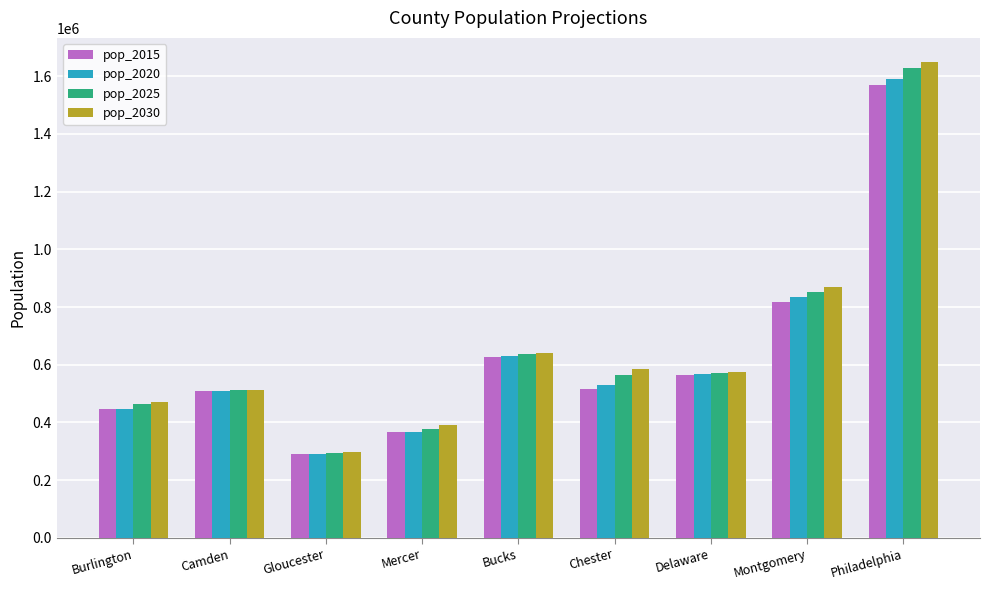

What is the sum of all pop_2030 values?

5995330